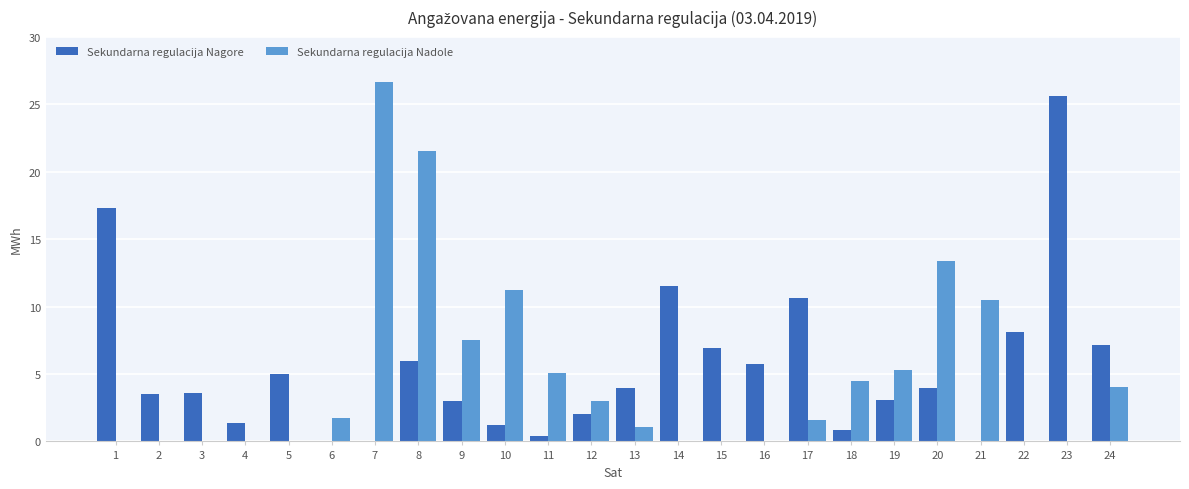

Which category has the highest value in the Sekundarna regulacija Nagore series?

23